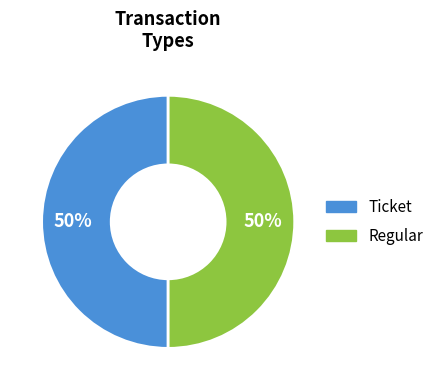

The Ticket slice represents 41% of the pie. True or false?

False